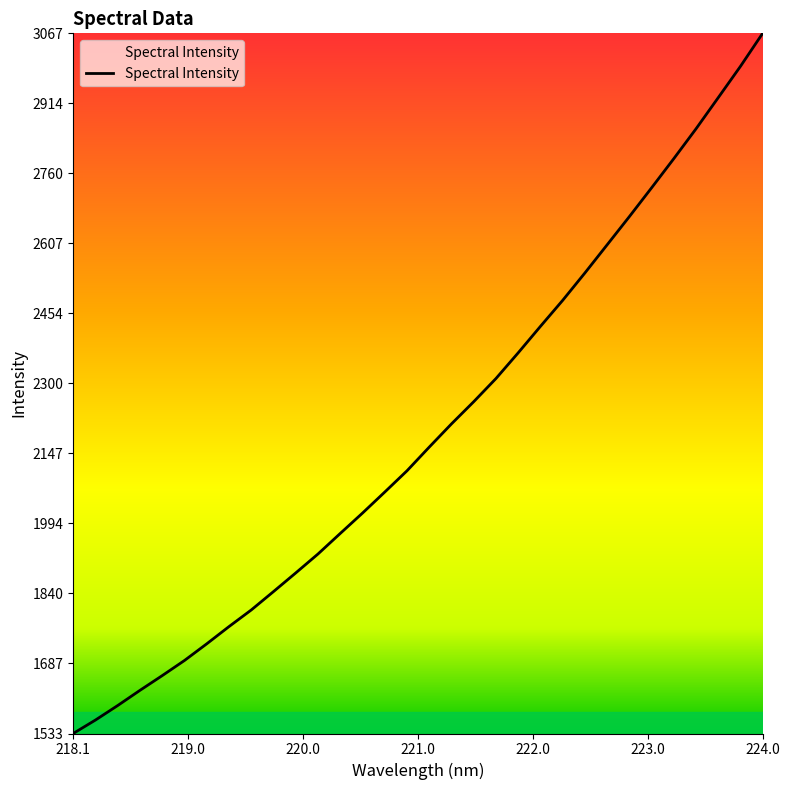

What is the difference between the maximum and minimum values?

1533.8